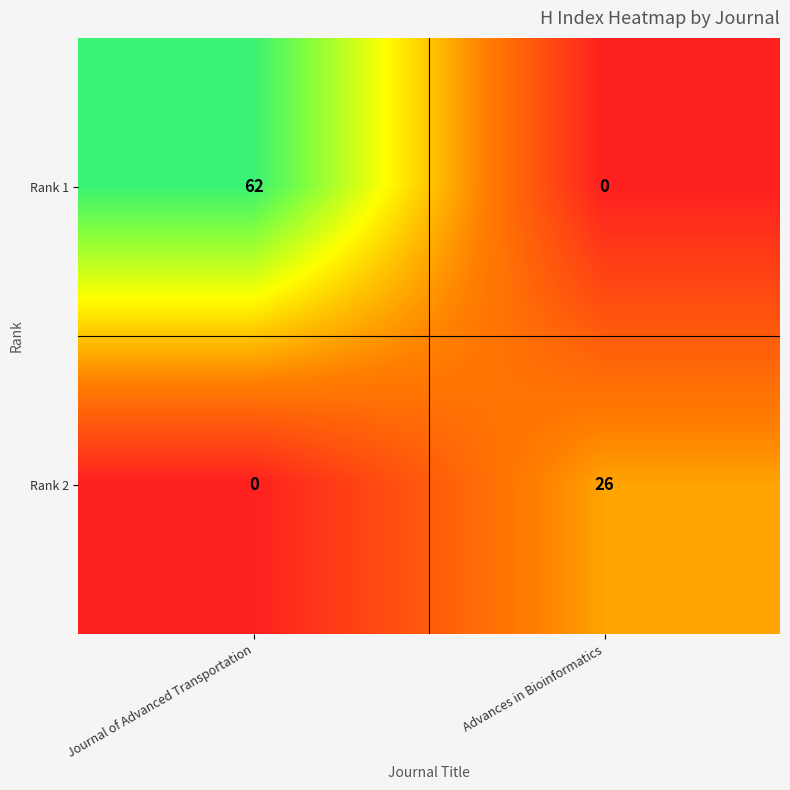

What is the difference between the highest and lowest values at Advances in Bioinformatics?

26